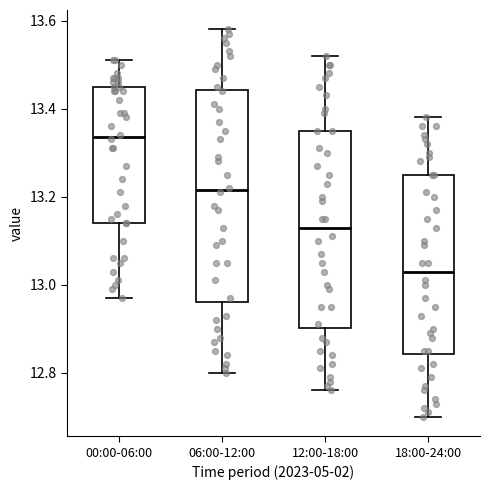

Where does the lower whisker of the box for 06:00-12:00 end on the y-axis? The values are not printed on the chart, so give them approximately, as read against the axis.

12.80